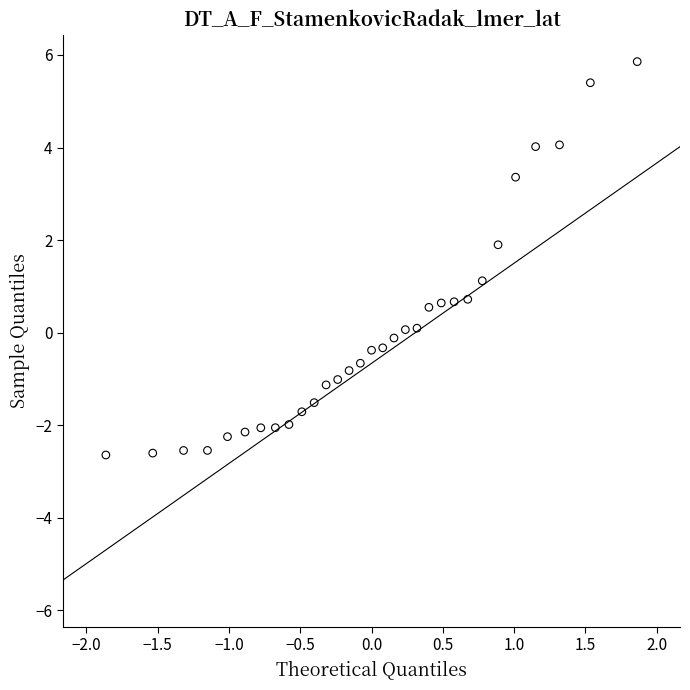

What is the range of Y values (max minus min)?

8.5